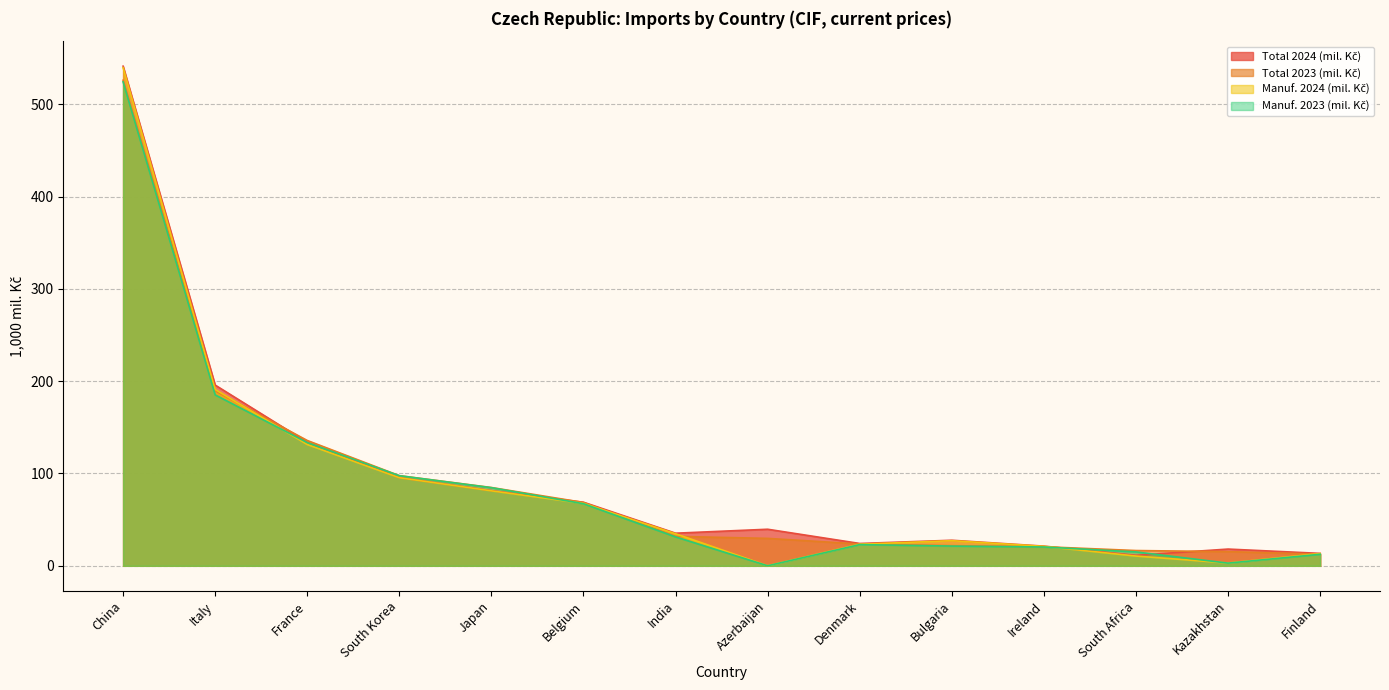

What is the label of the 8th point from the left?

Azerbaijan